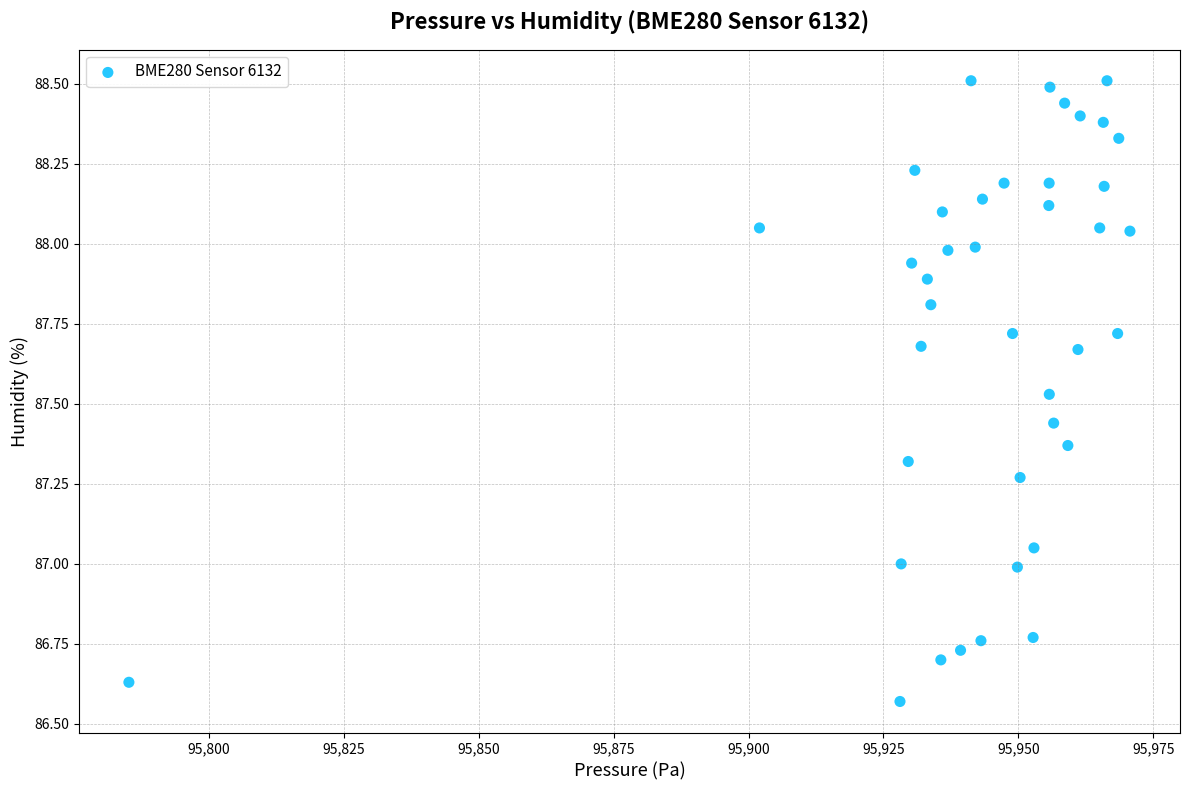

What is the range of Y values (max minus min)?

1.9